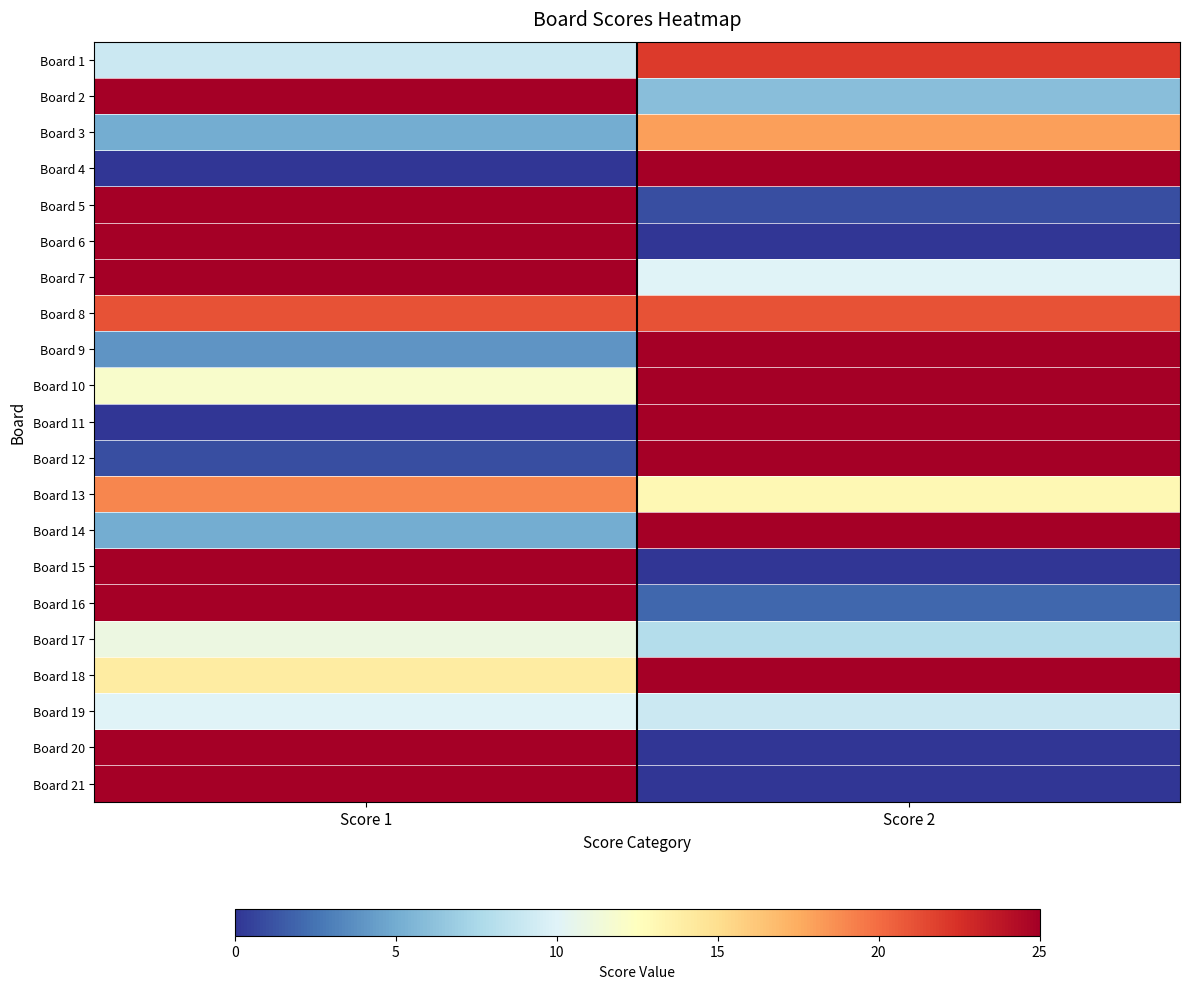

Between Score 2 and Score 1, which is larger?

Score 2